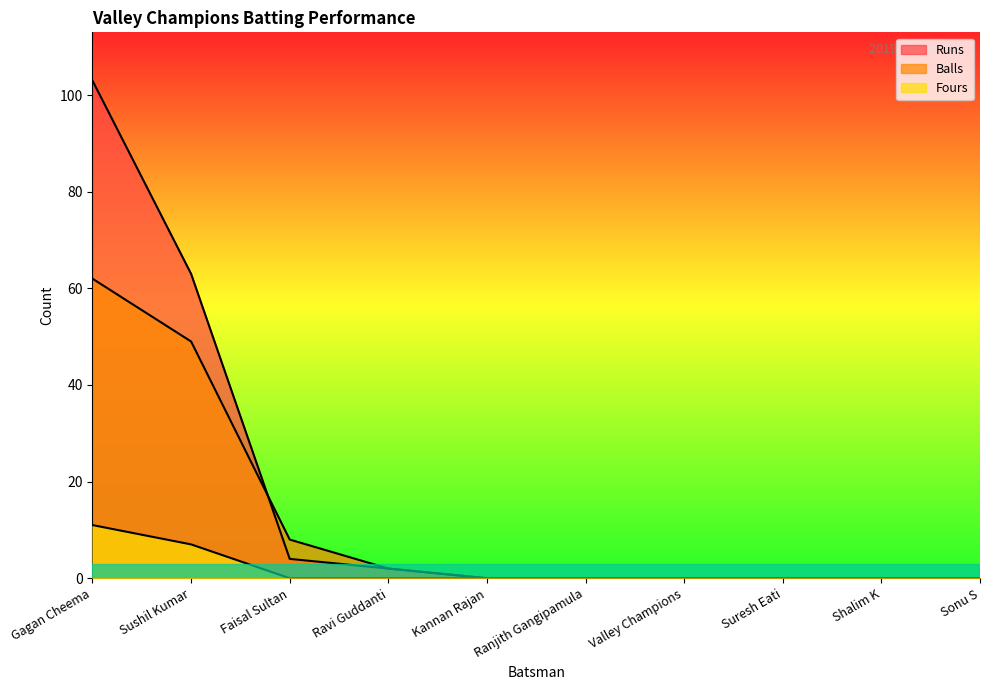

How many data points in Runs are above 0?

4